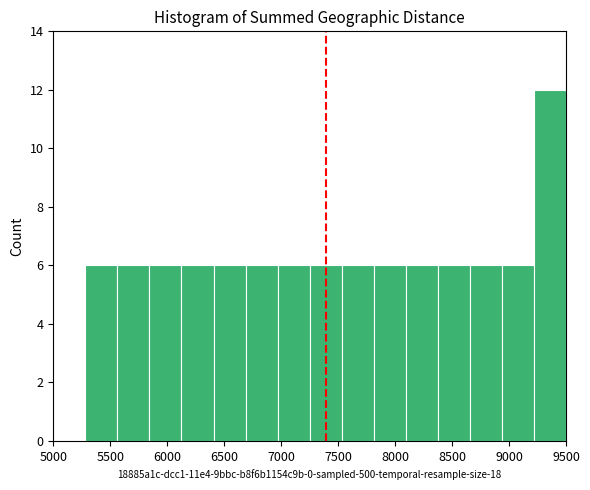

How tall is the bar that spans 9200 to 9500 on the x-axis? Neither the bar edges nor the heights are printed on the chart, so give them approximately, as read against the axes.

12